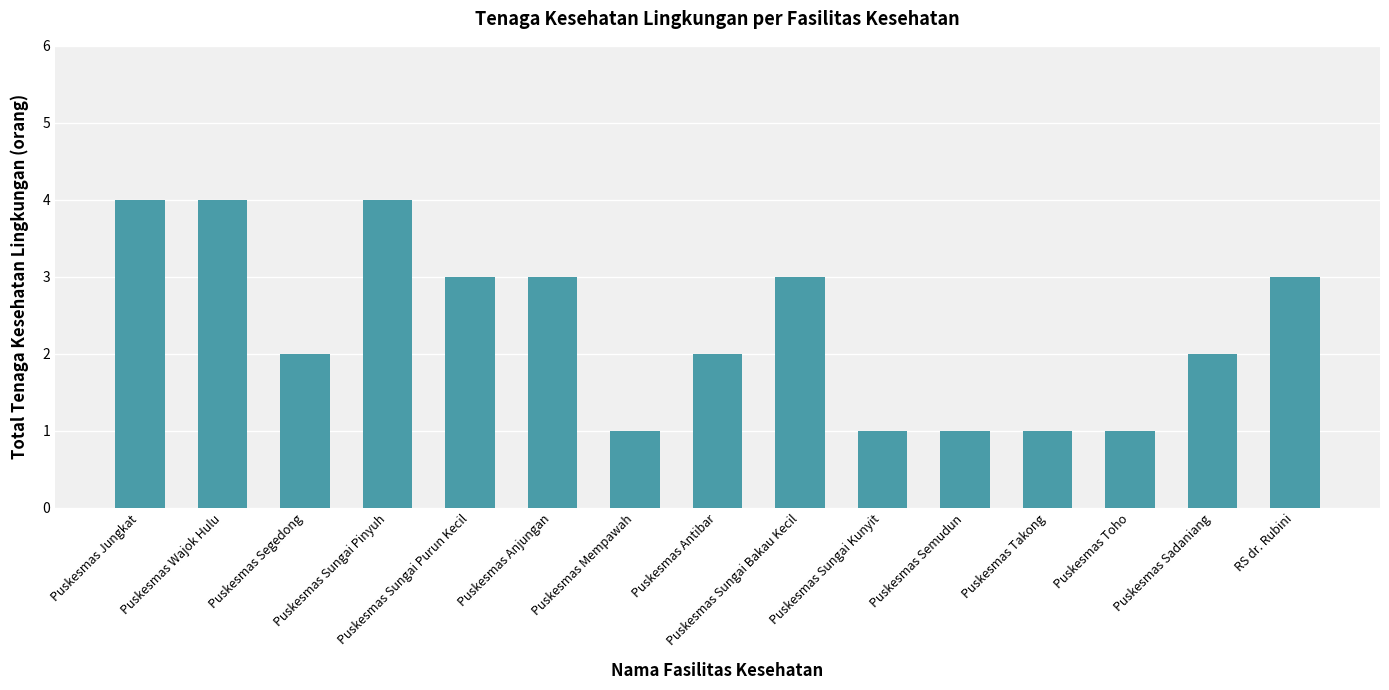

What is the value of the 11th bar from the left?

1